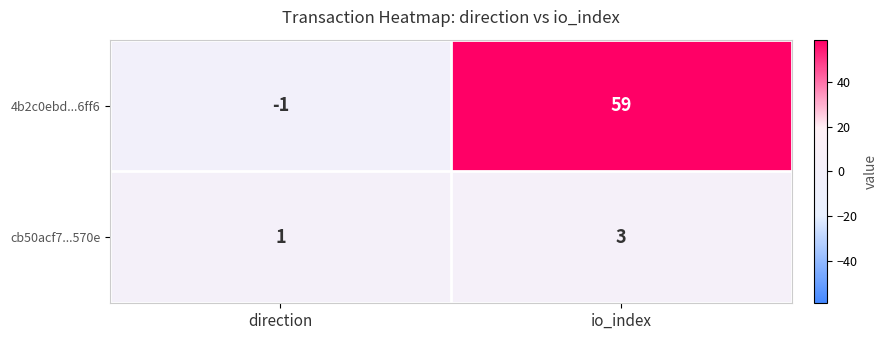

What is the maximum value shown in the chart?

59